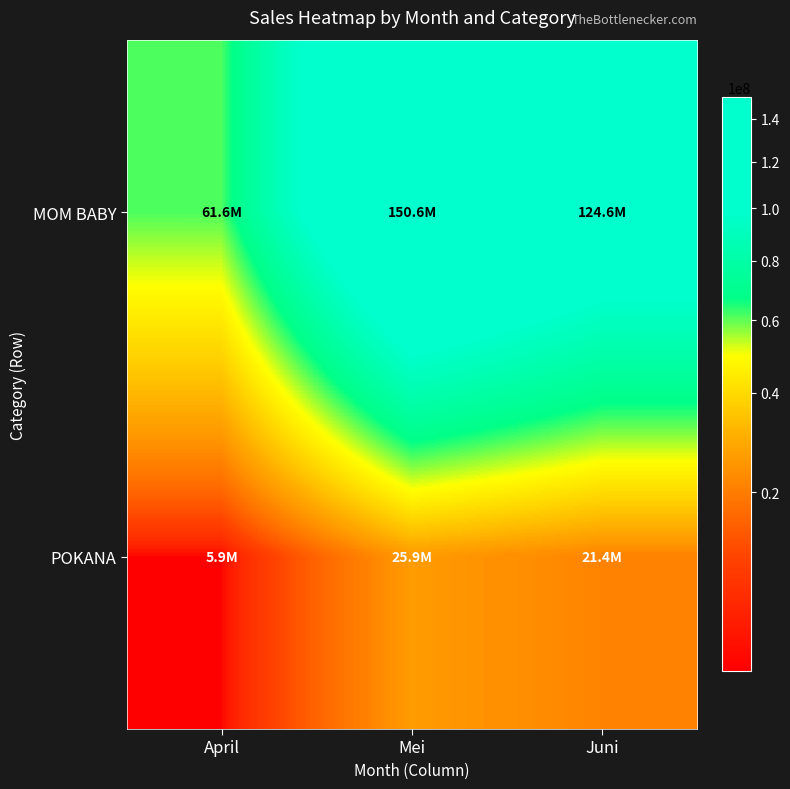

Reading right to left, what are all the values shown in this chart?

MOM BABY: Juni=124594690.4	Mei=150596564.5	April=61604090.2
POKANA: Juni=21425097.8	Mei=25923089.5	April=5920411.7